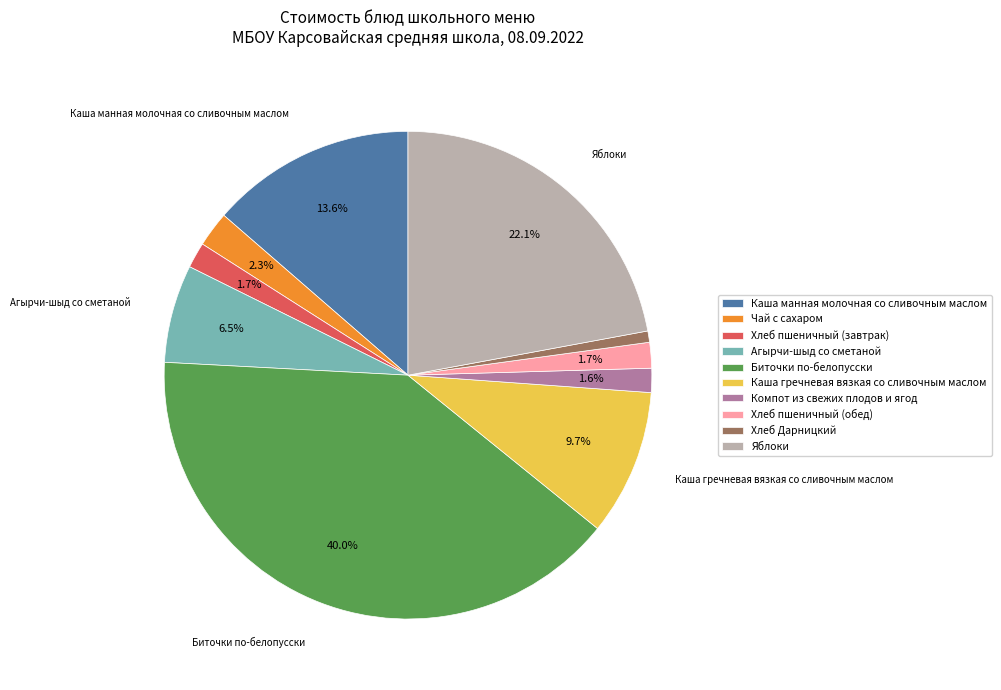

Which category has the smallest portion of the pie?

Хлеб Дарницкий